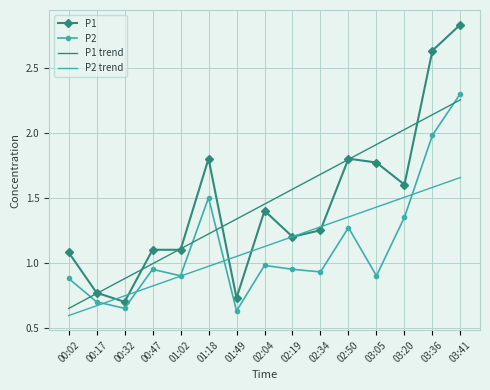

In P2, how many points are lower than both neighbors (excluding endpoints)?

5